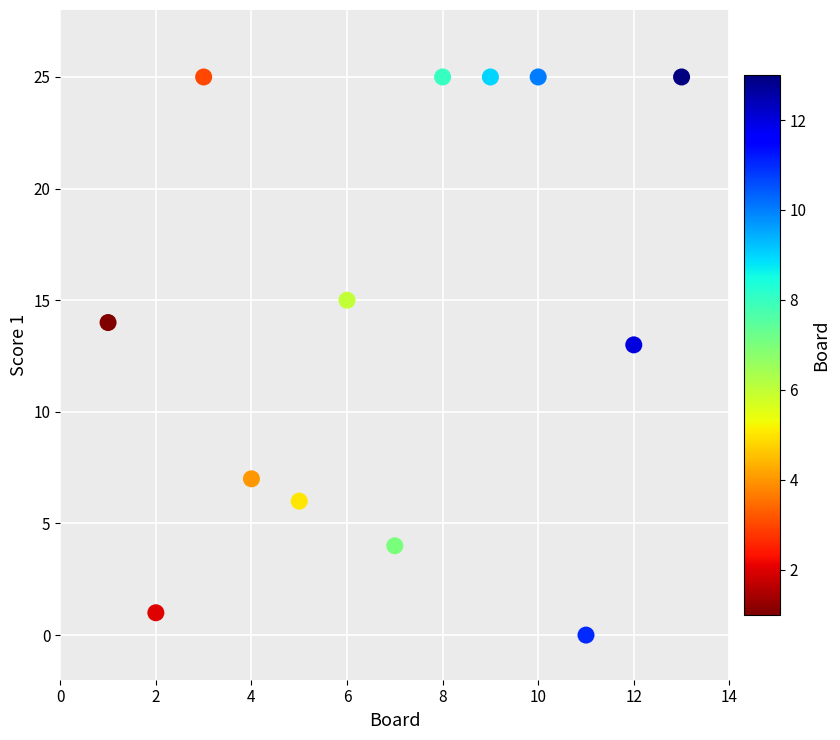

What is the range of Y values (max minus min)?

25